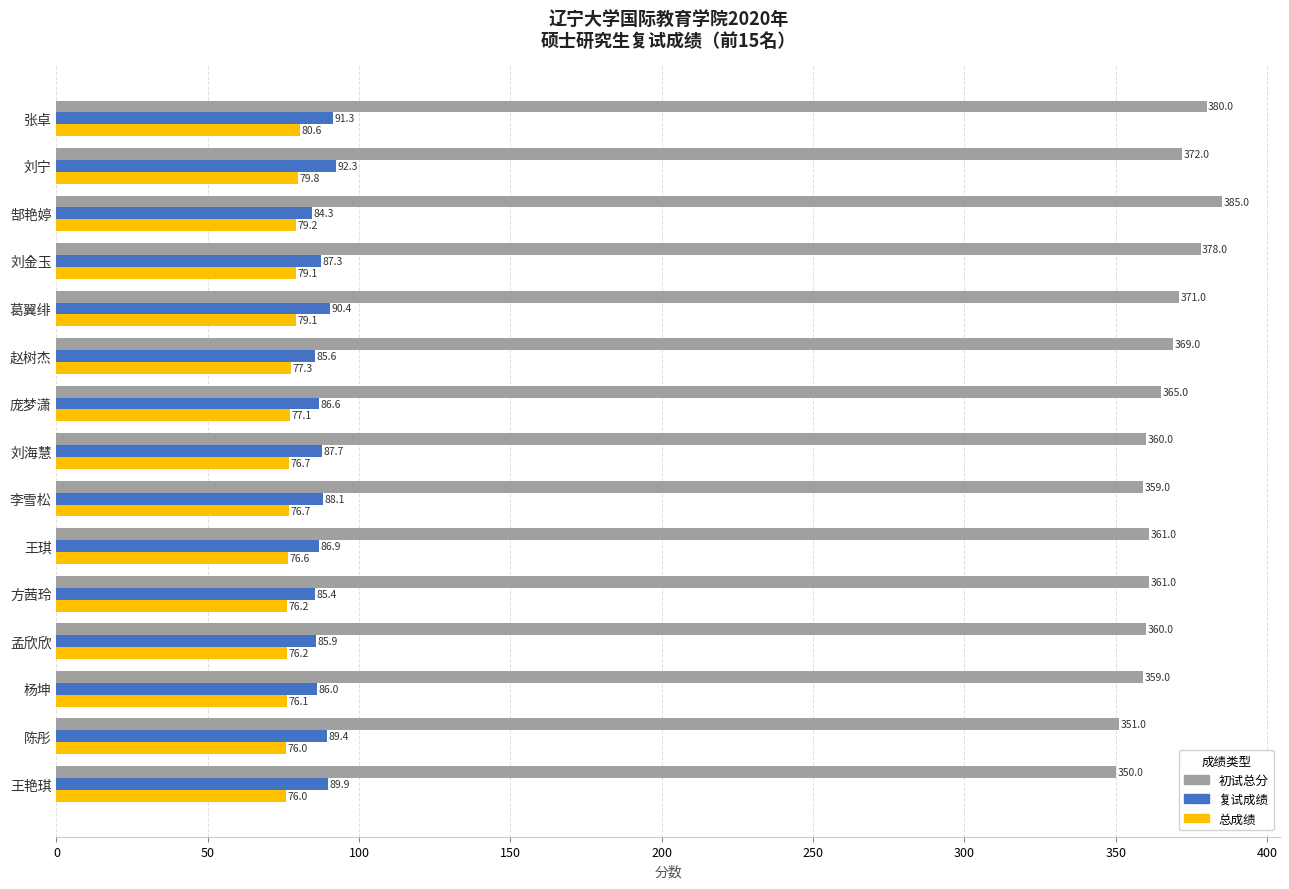

Is it true that 复试成绩 equals 141.0 at 杨坤?

False